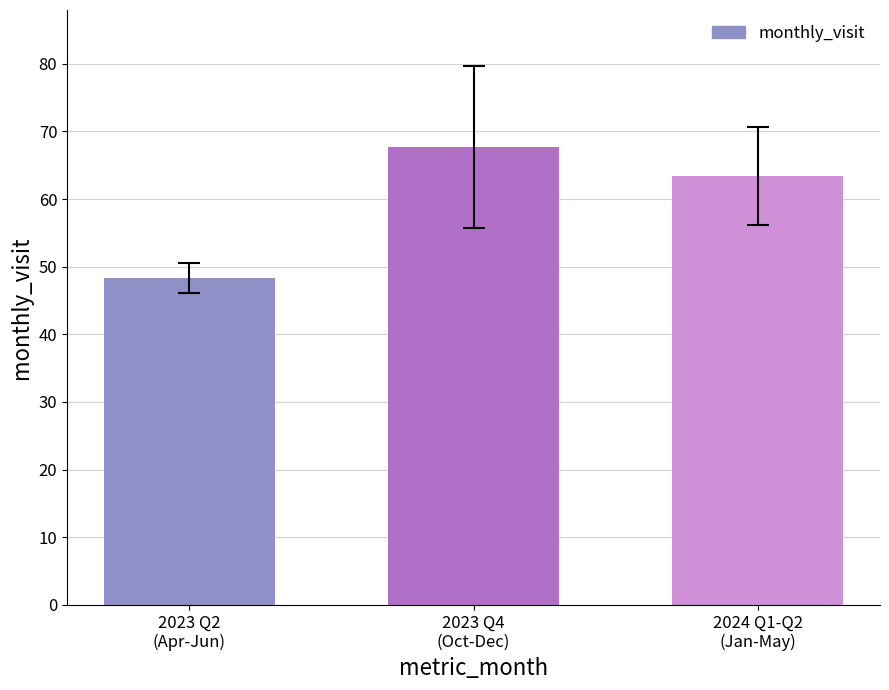

Reading right to left, list all the values displayed in this chart.

63.4	67.7	48.3